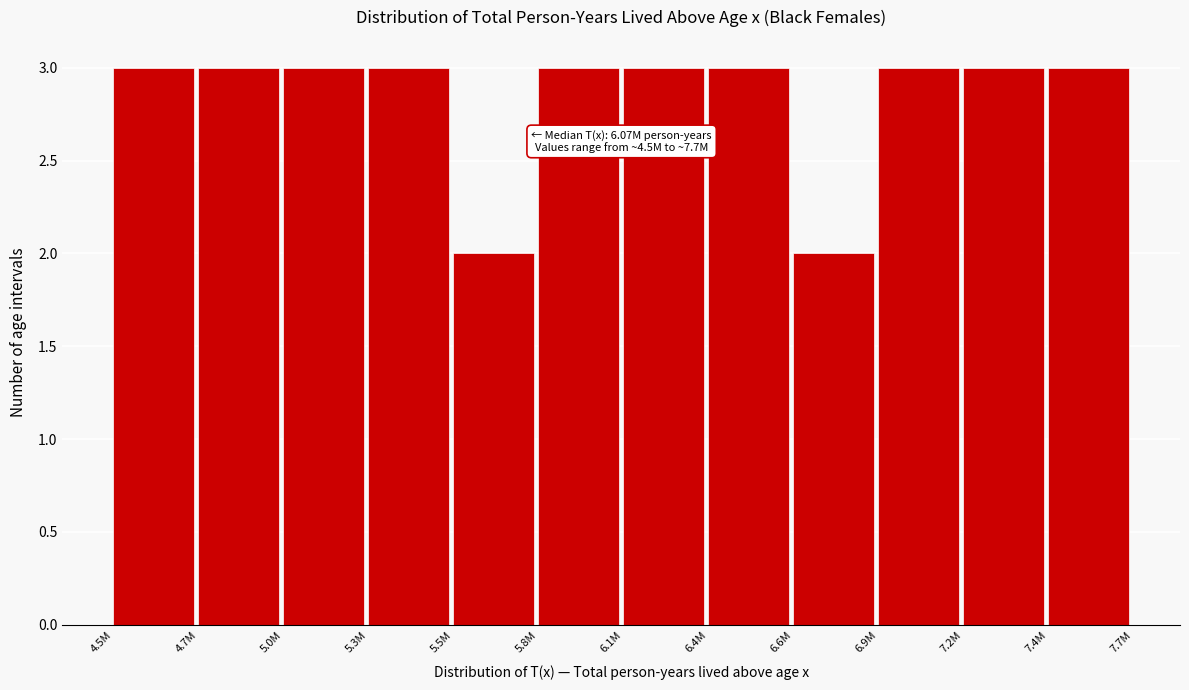

Reading left to right, transcribe all the data shown in this chart.

4.5M=3	4.7M=3	5.0M=3	5.3M=3	5.5M=2	5.8M=3	6.1M=3	6.4M=3	6.6M=2	6.9M=3	7.2M=3	7.4M=3